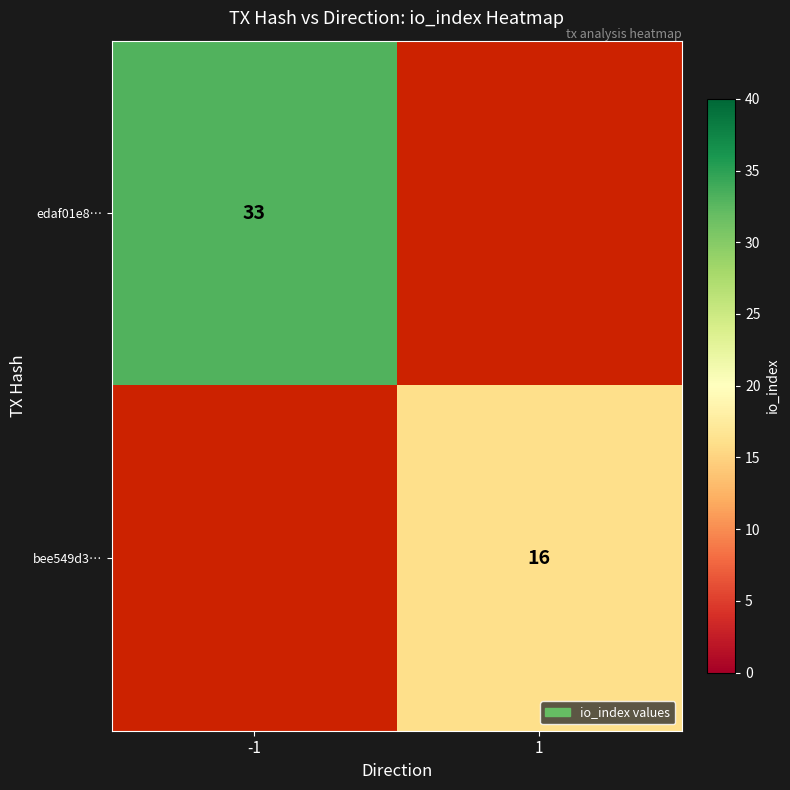

The bee549d3… series shows 16 at 1. True or false?

True